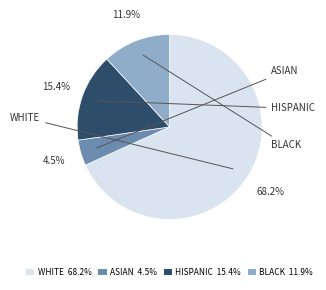

To the nearest percent, what portion does HISPANIC represent?

15%